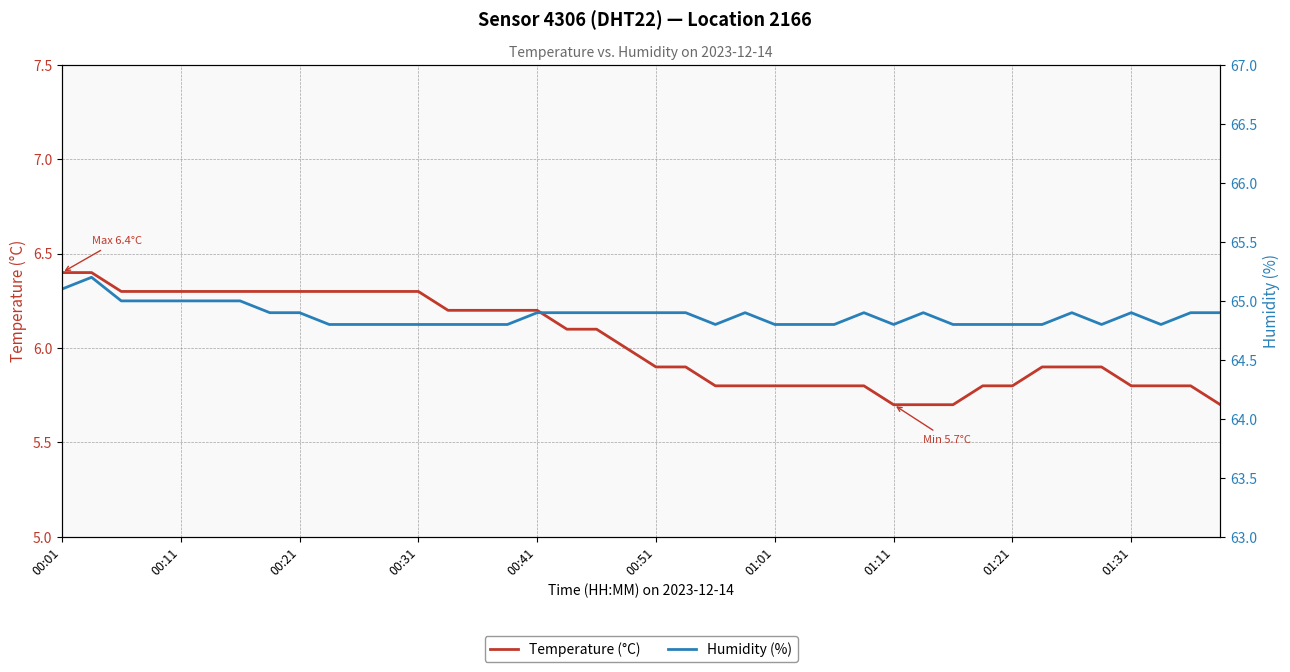

True or false: Temperature (°C) has more than 1 interior local peaks.

False